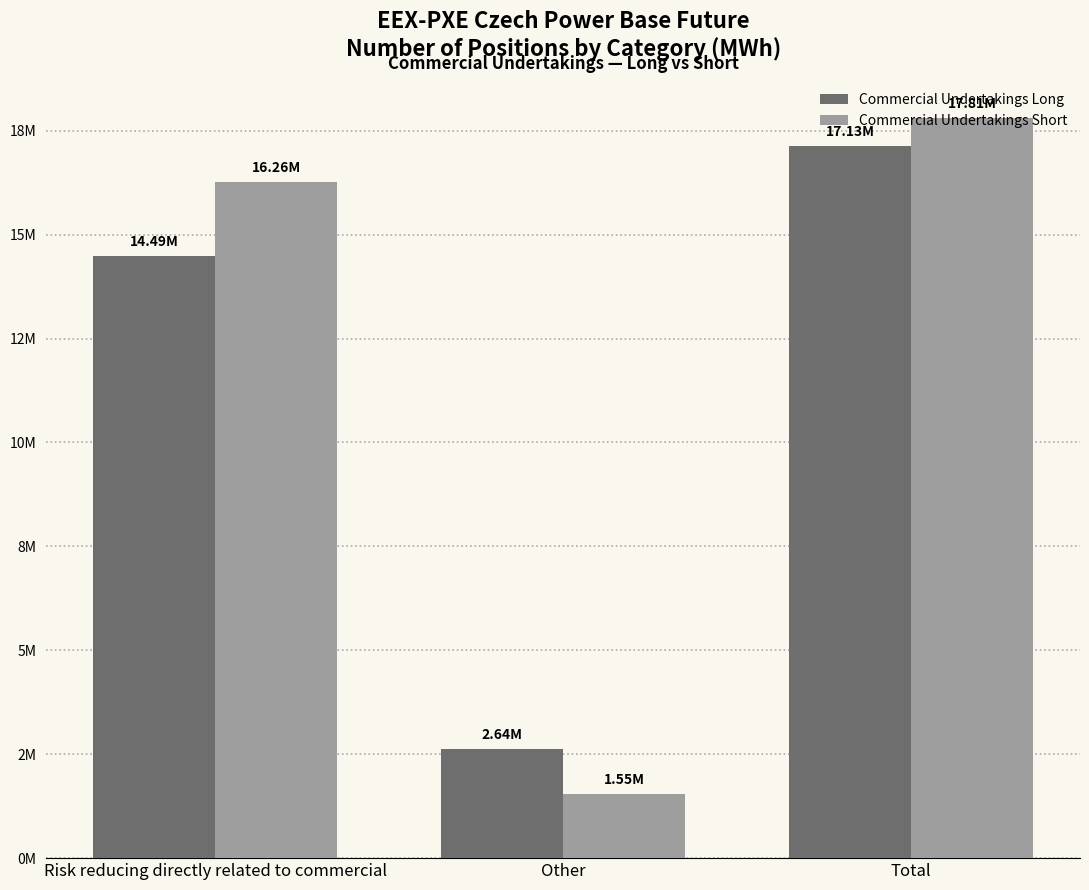

What is the maximum value shown in the chart?

17813330